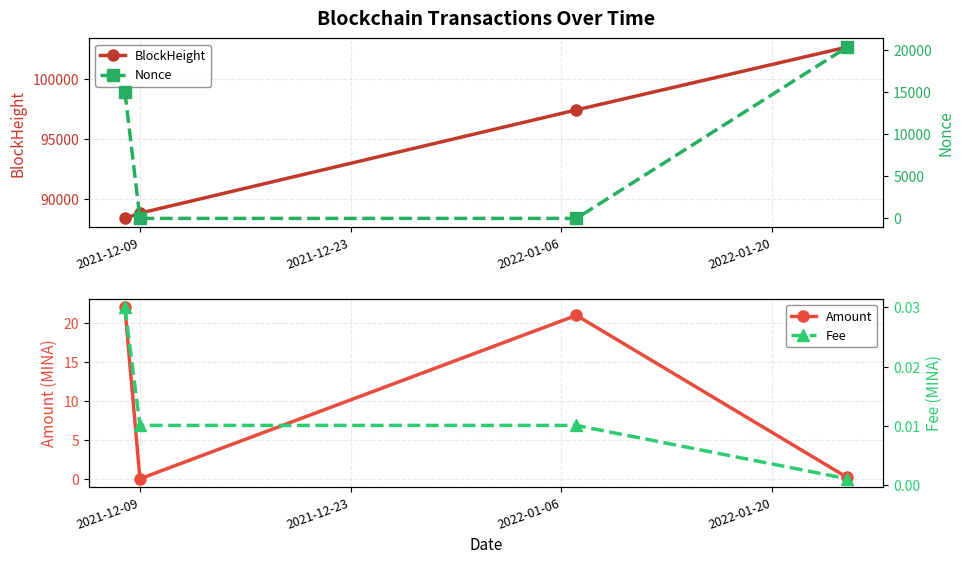

What is the value of the BlockHeight point at the 3rd from the left?

97433